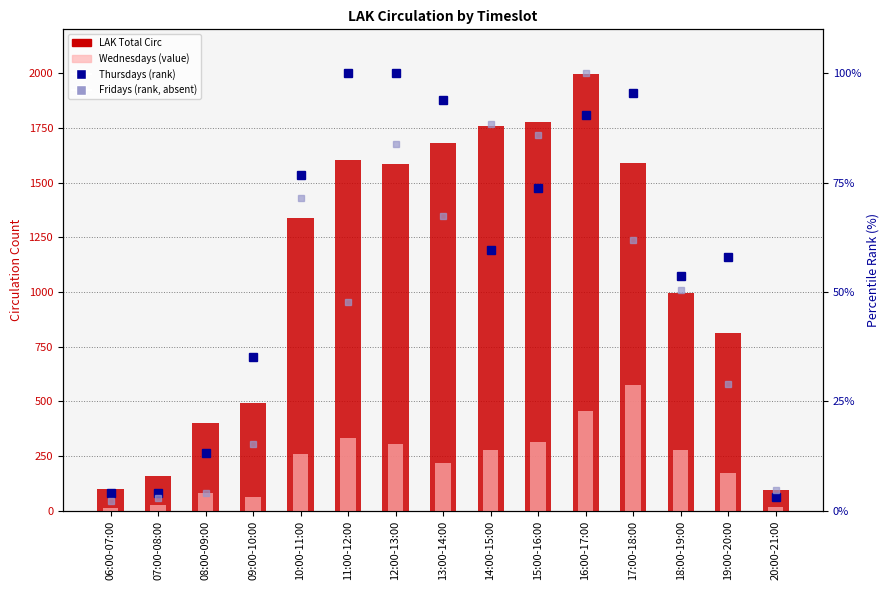

Is the value of Thursdays (rank) at 10:00-11:00 greater than the value of Wednesdays at 19:00-20:00?

No